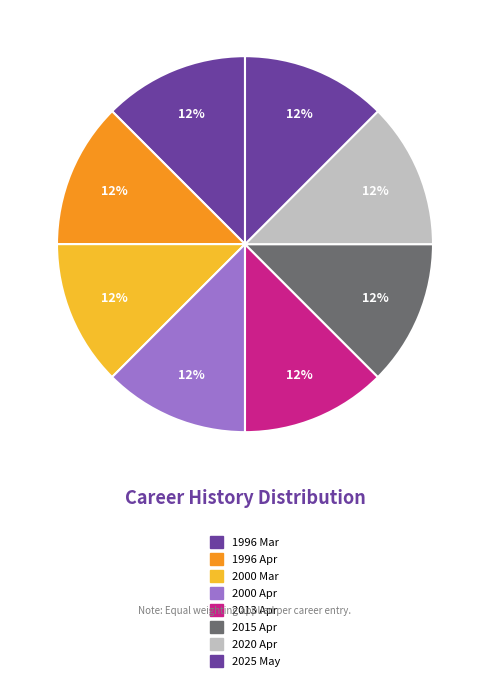

Rank the categories by value from highest to lowest.

2025, 1996, 2000, 2013, 2015, 2020